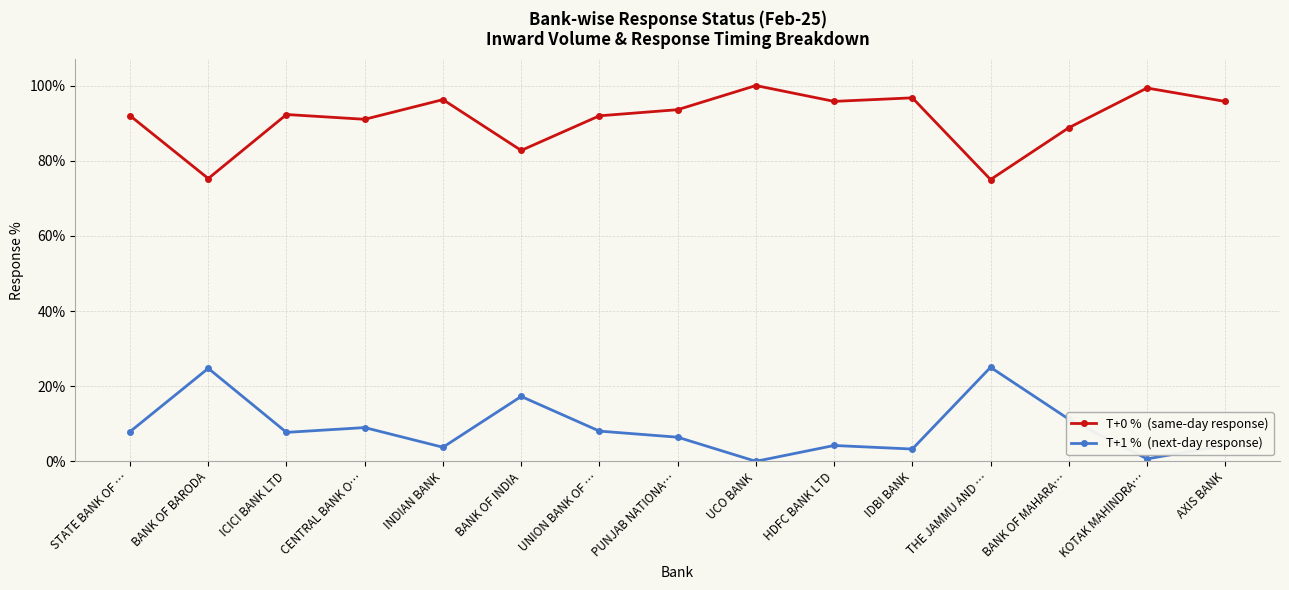

What is the total value across all series at IDBI BANK?

100.0